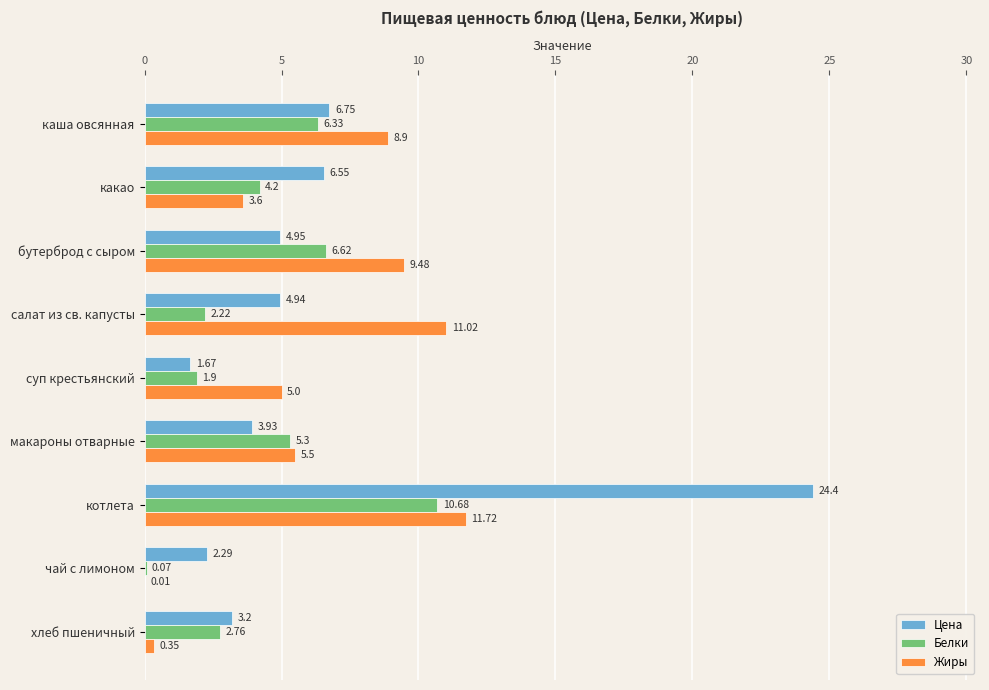

What is the sum of all Белки values?

40.1